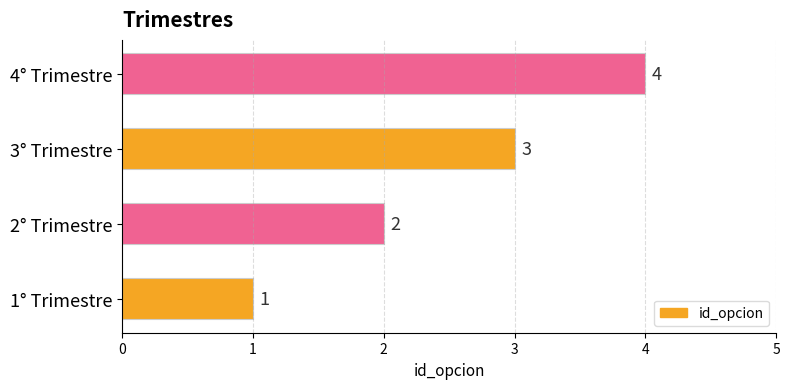

Which label corresponds to the largest value in the chart?

4° Trimestre